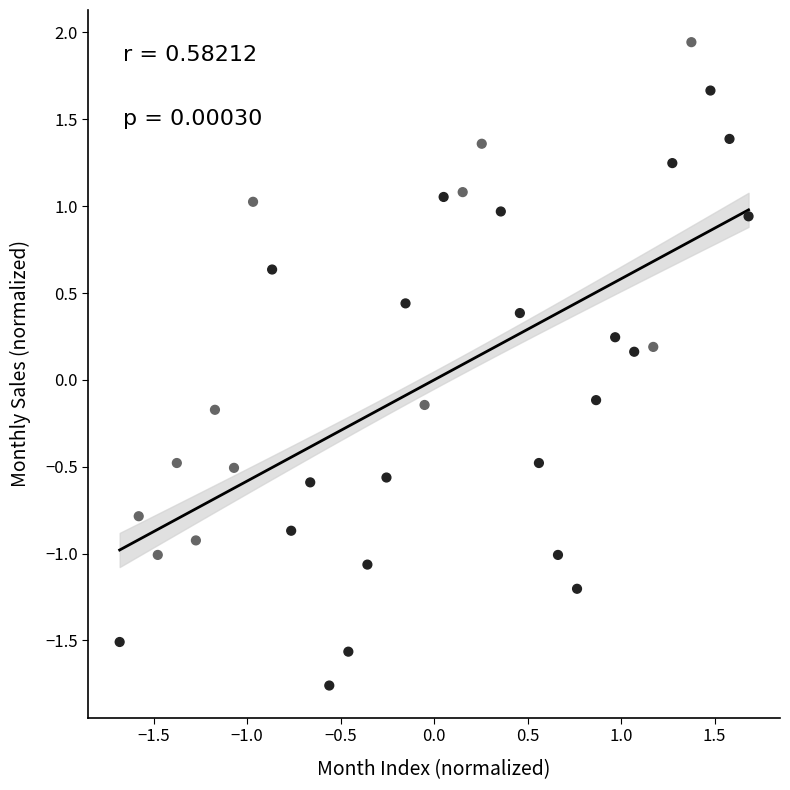

What is the range of X values (max minus min)?

3.4